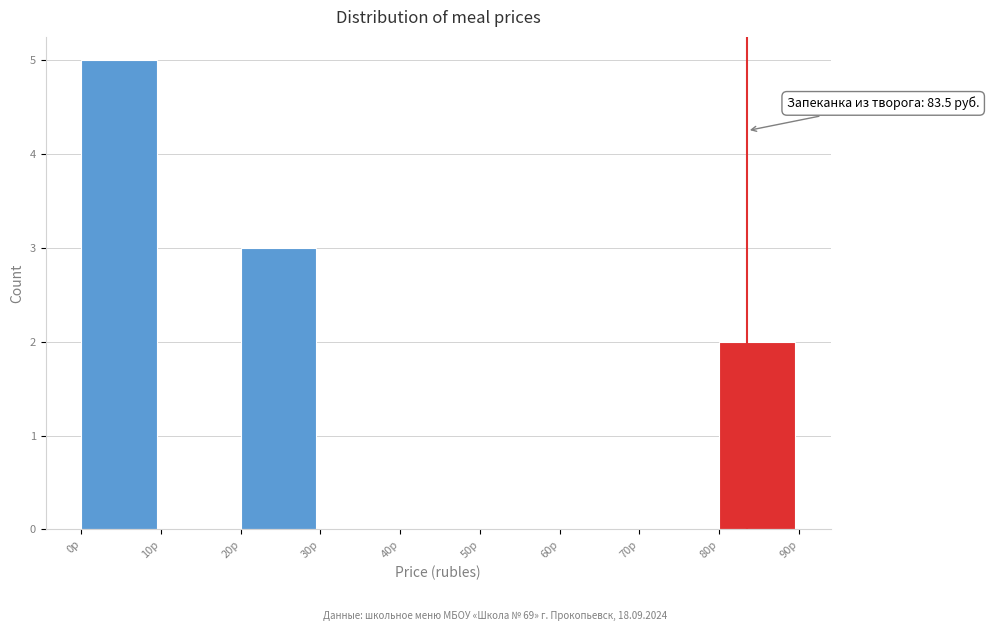

Over which range of the x-axis is the bar tallest?

0 to 10